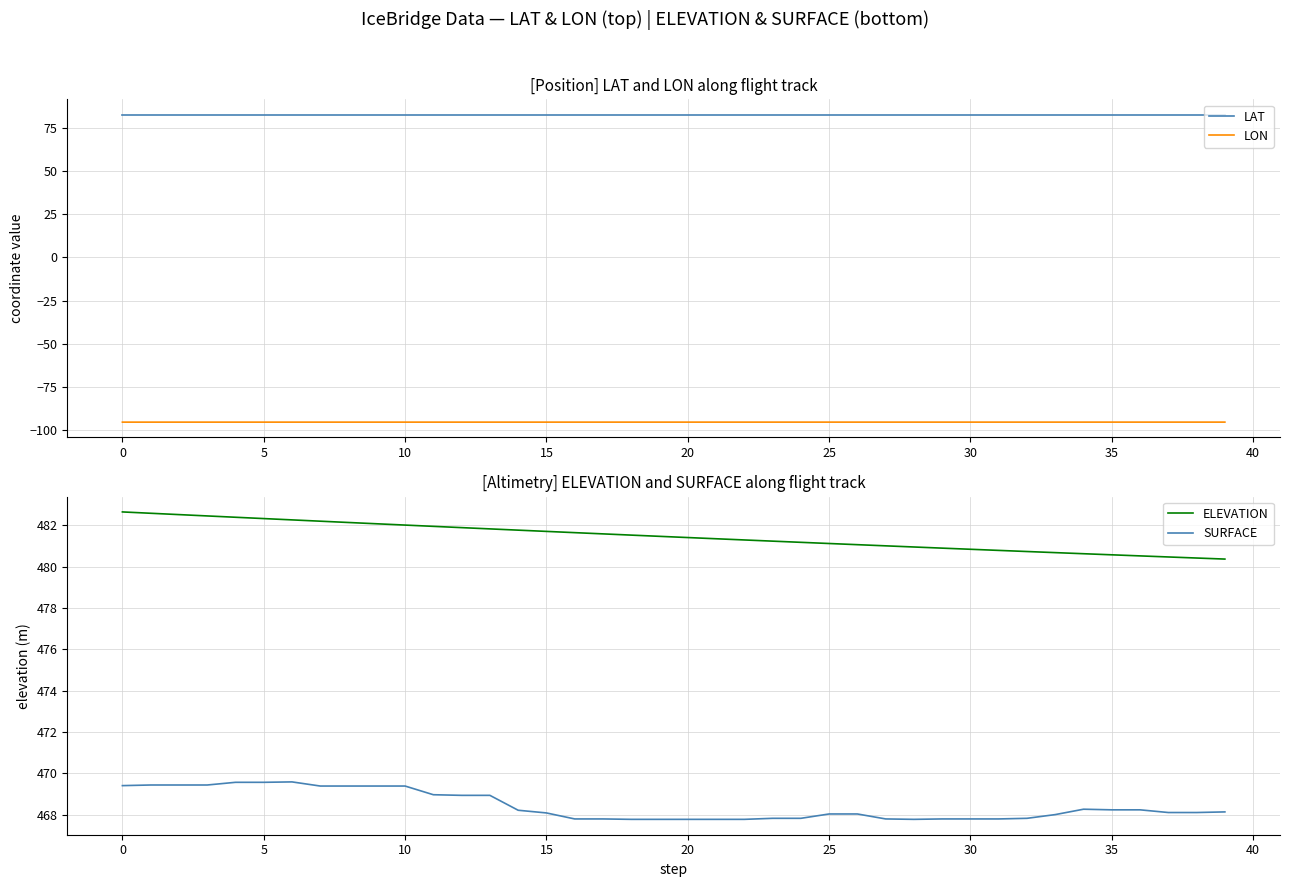

Does the chart have visible grid lines?

Yes